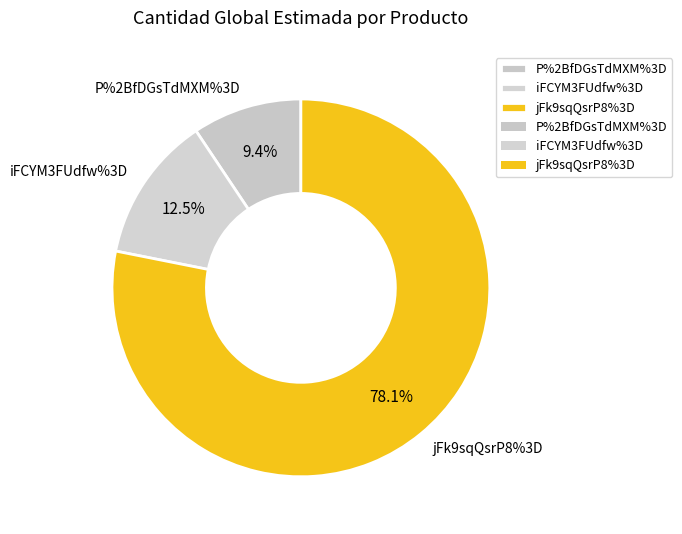

To the nearest percent, what is the difference between the iFCYM3FUdfw%3D and jFk9sqQsrP8%3D slice percentages?

66%